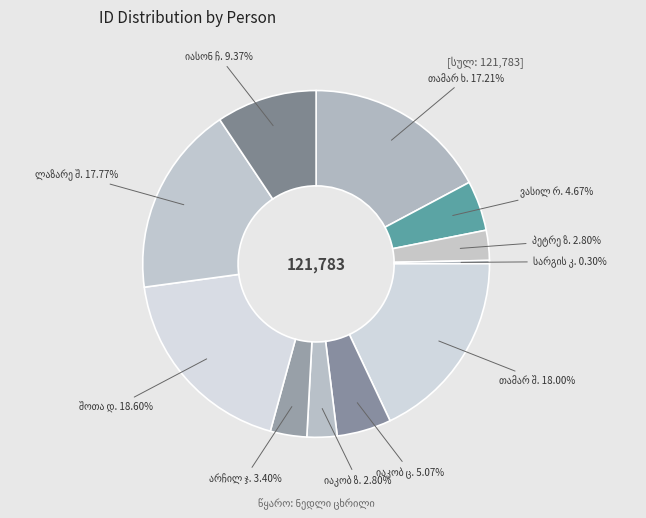

How many slices are in this pie chart?

11